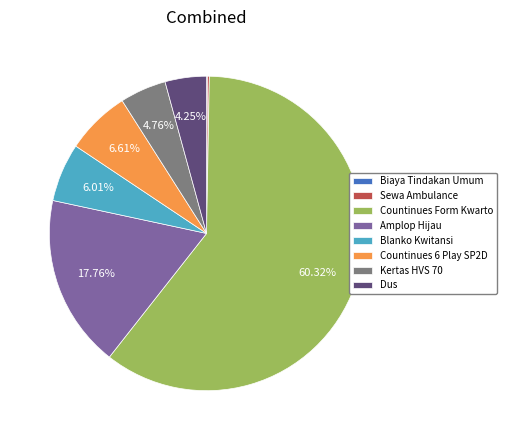

Is there any slice that represents more than half of the pie?

Yes